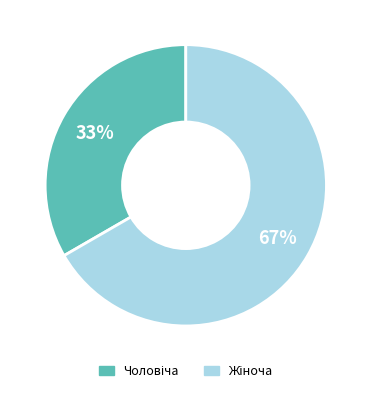

To the nearest percent, what is the average slice percentage?

50%